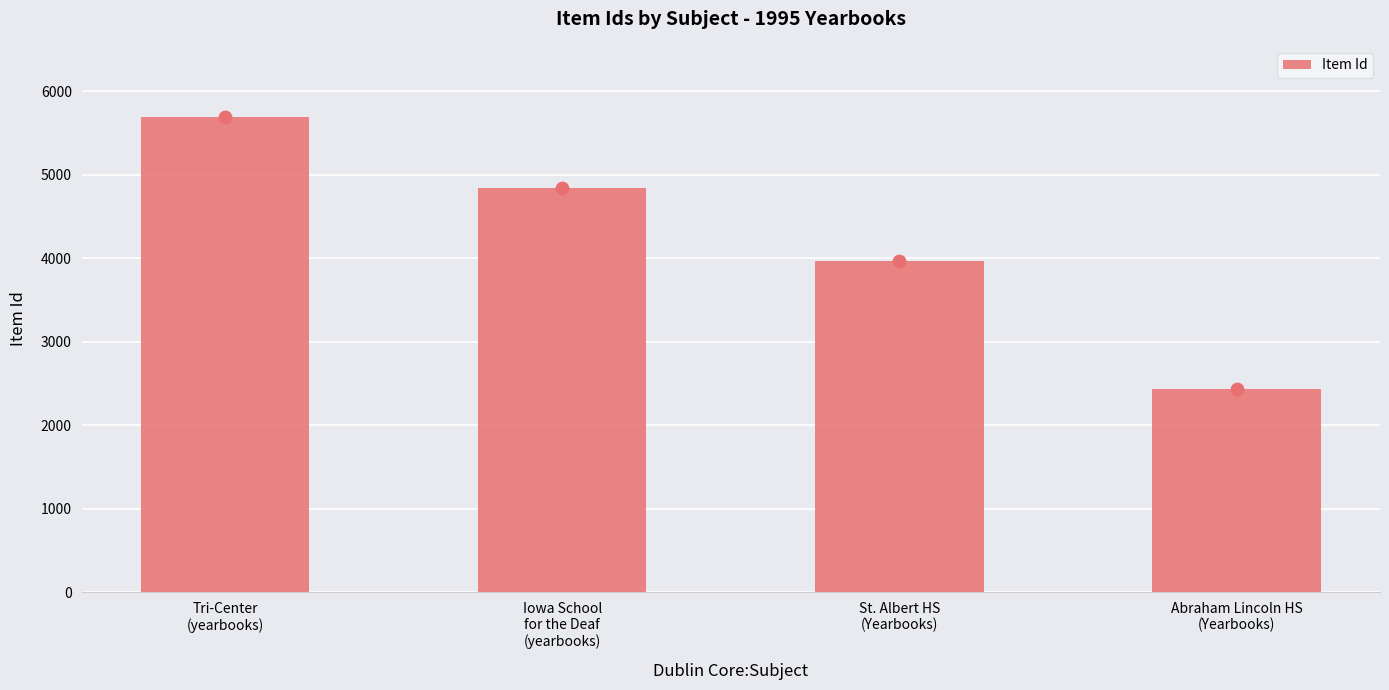

Between Iowa School
for the Deaf
(yearbooks) and Tri-Center
(yearbooks), which is larger?

Tri-Center
(yearbooks)